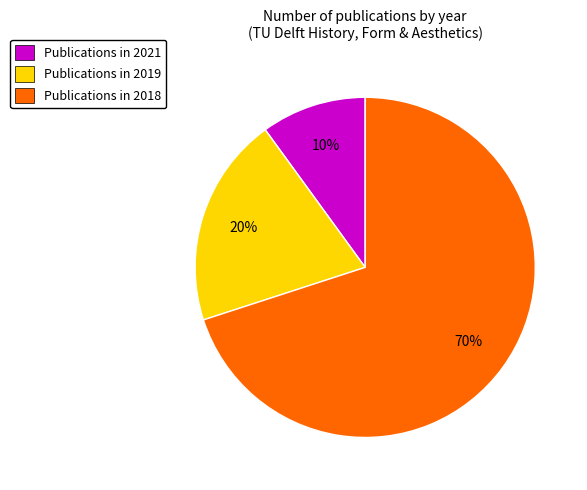

How many segments does this pie chart have?

3